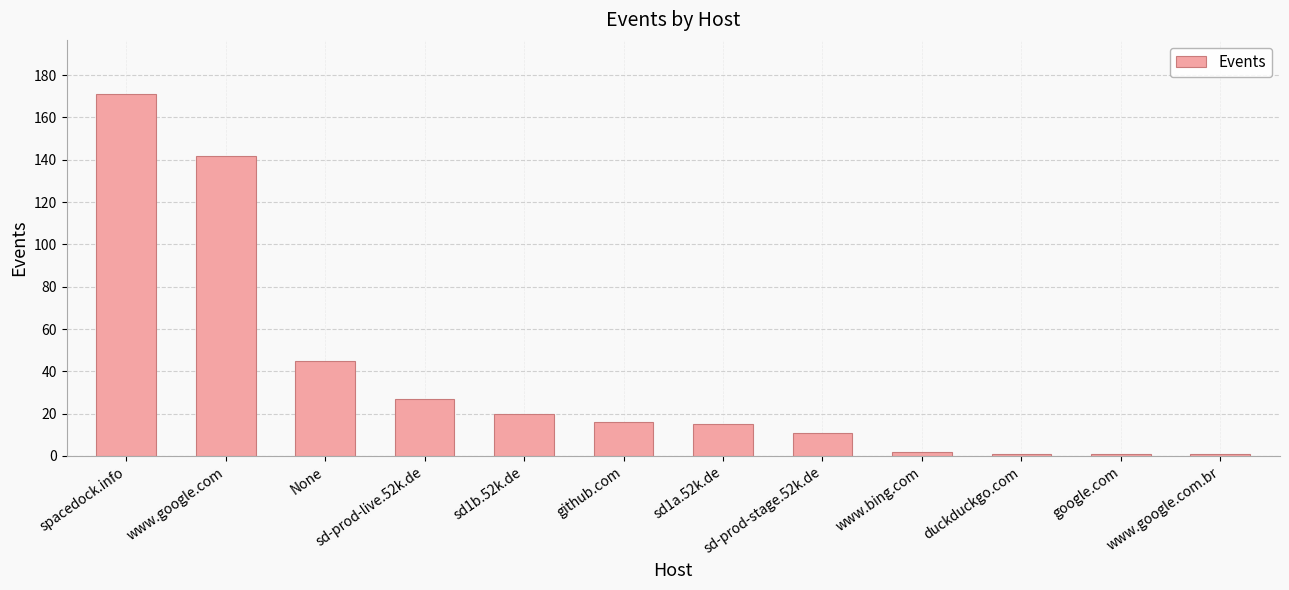

What is the difference between the second highest and second lowest values?

141